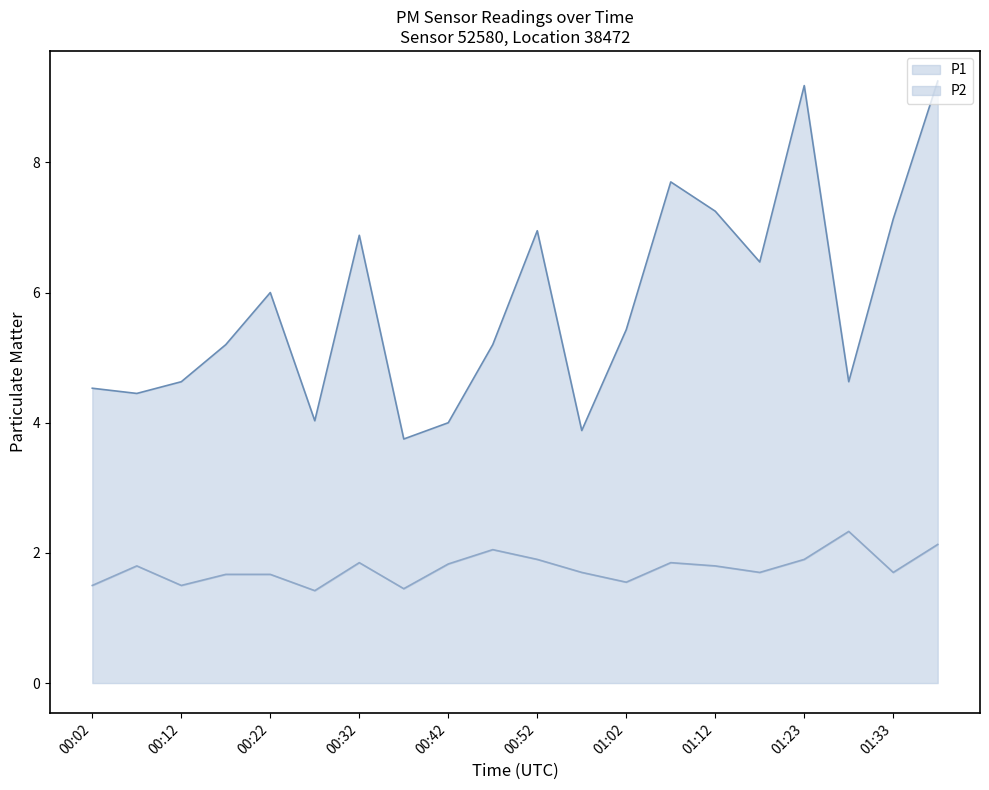

What is the difference between the maximum and second lowest values in the P1 line series?

5.4